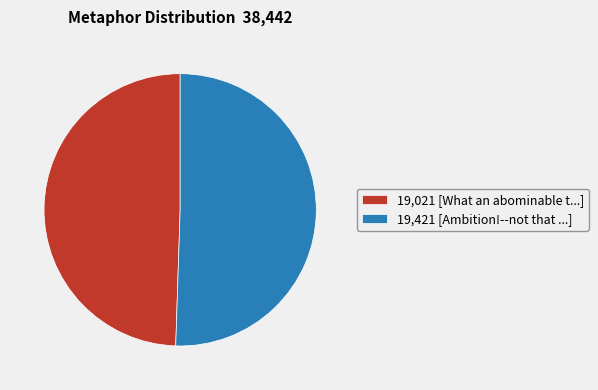

Is there any slice that represents more than half of the pie?

Yes